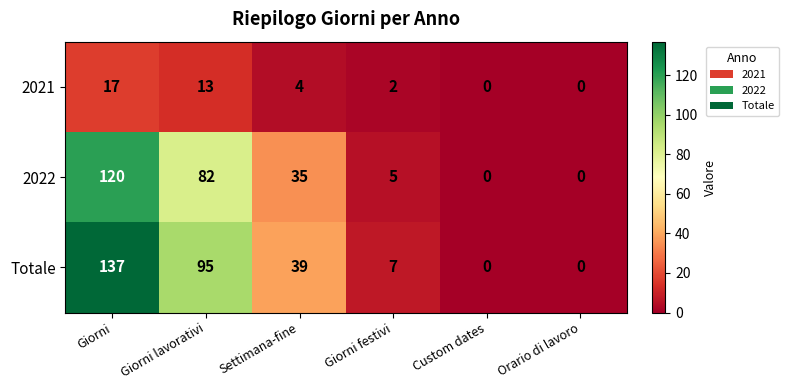

Which series changed the most between Giorni and Orario di lavoro?

Totale